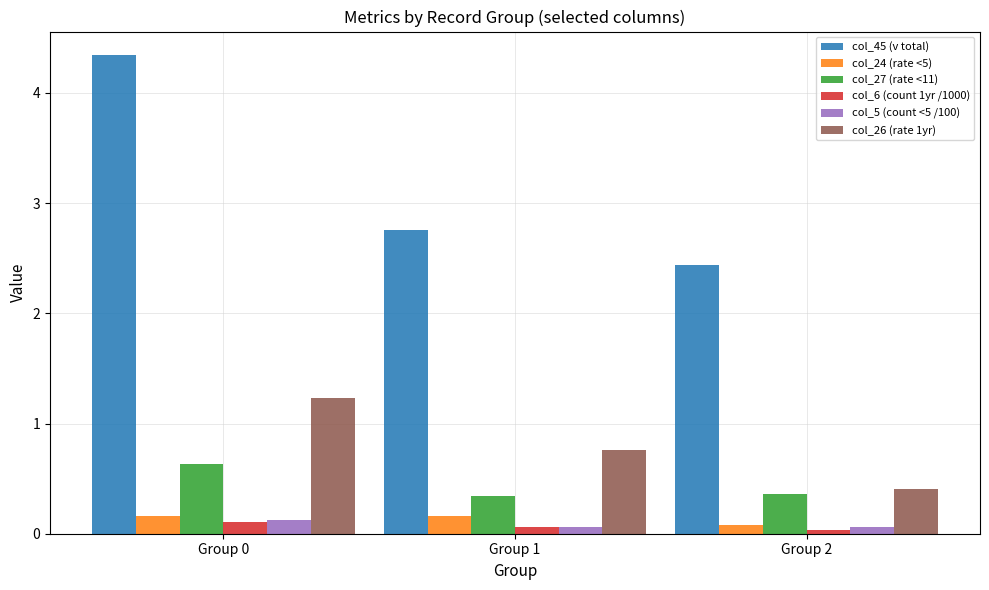

Which series has the widest spread of values?

col_45 (v total)